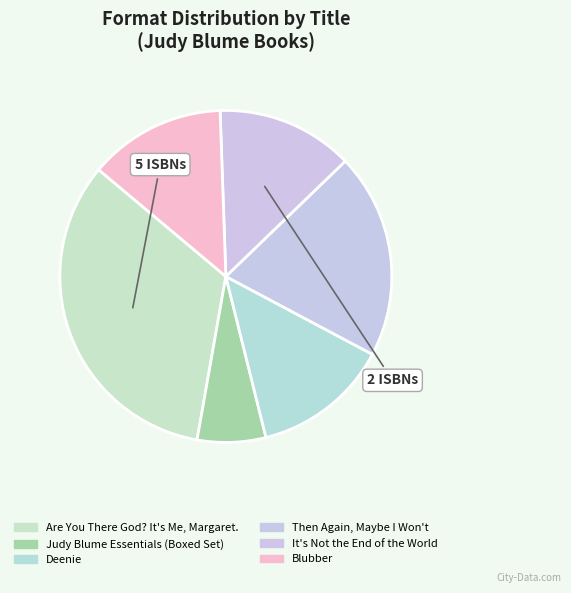

What is the largest slice in the pie chart?

Are You There God? It's Me, Margaret.